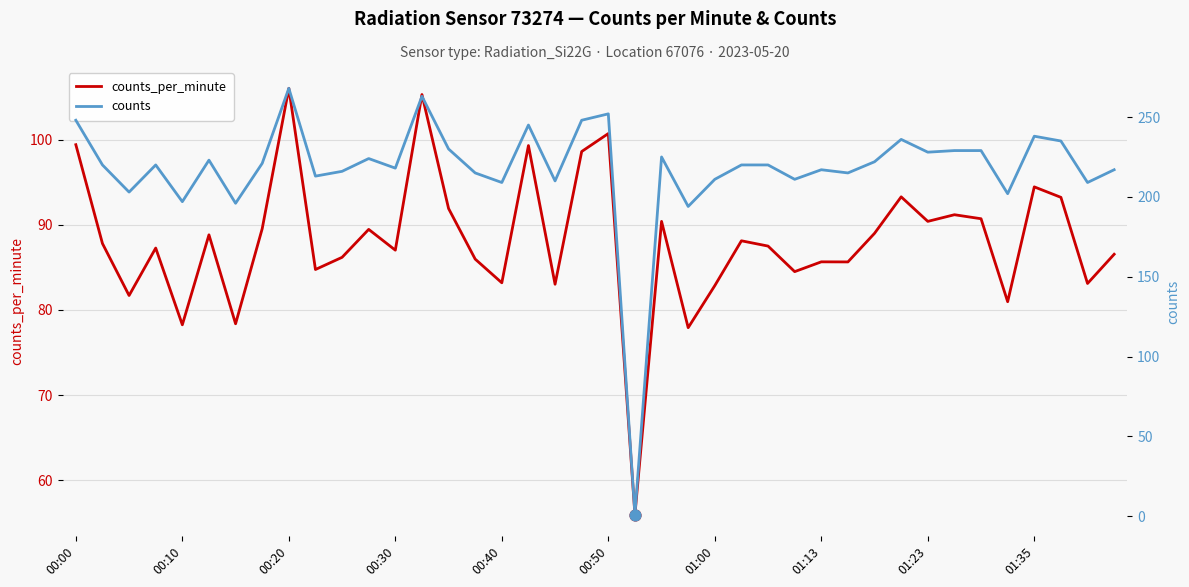

Is the value of counts_per_minute at 31 greater than the value of counts at 36?

No